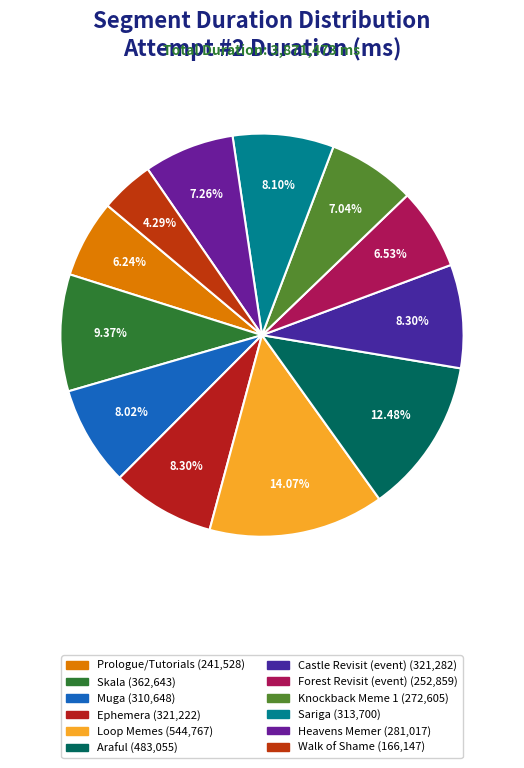

To the nearest percent, what is the average slice percentage?

8%